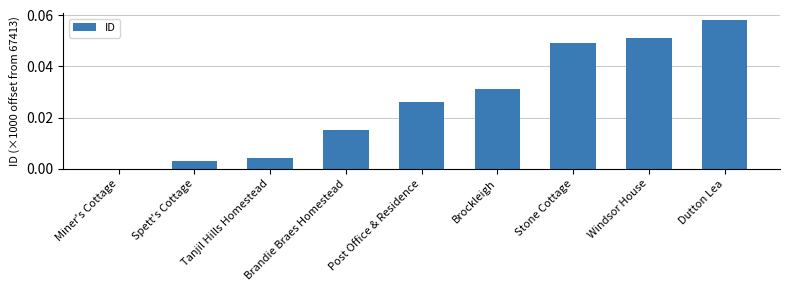

Which label corresponds to the largest value in the chart?

Dutton Lea